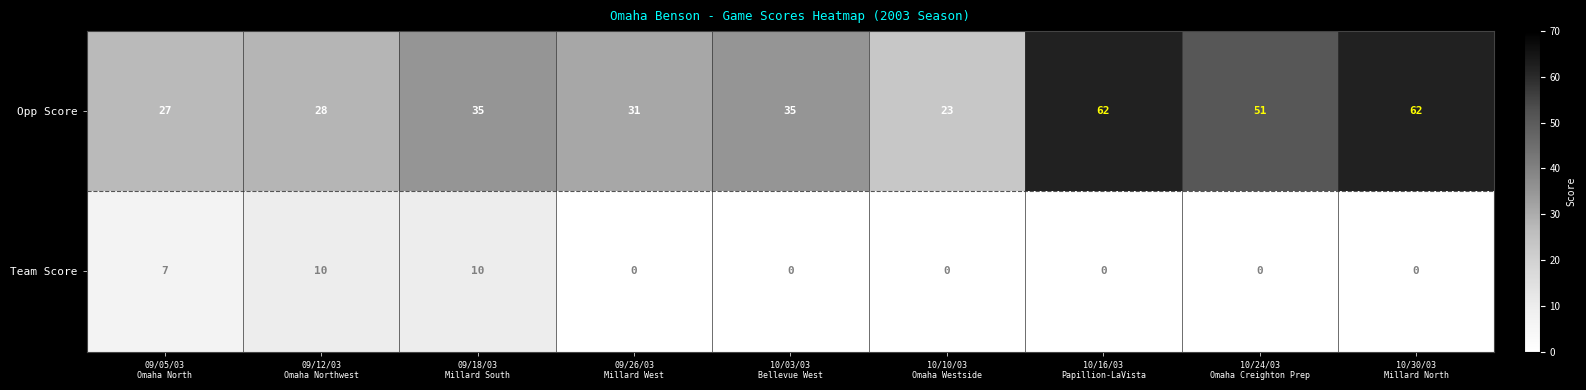

What is the difference between the second highest and second lowest values in the Team Score series?

10